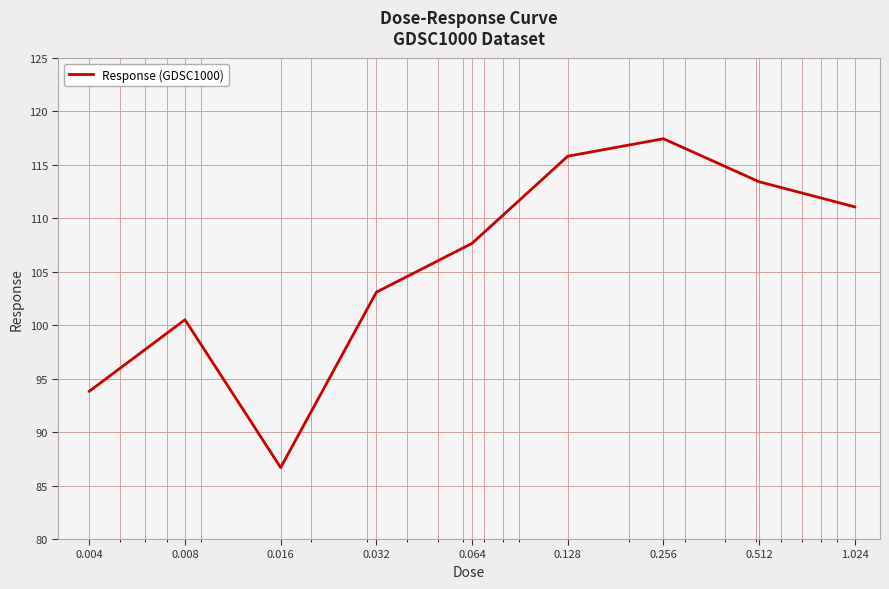

What is the maximum value shown in the chart?

117.4